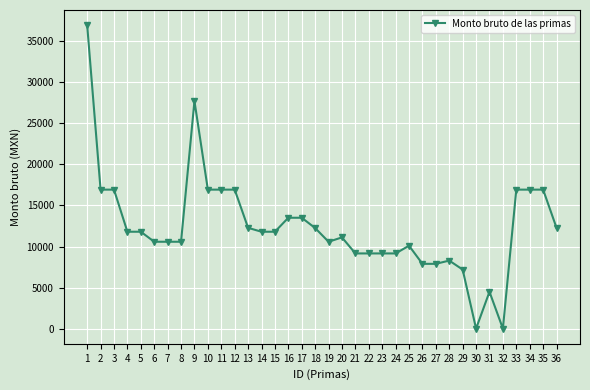

What is the change in value from 15 to 23?

-2643.1